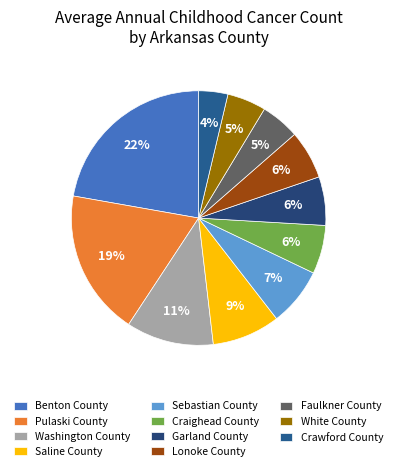

How many segments does this pie chart have?

11